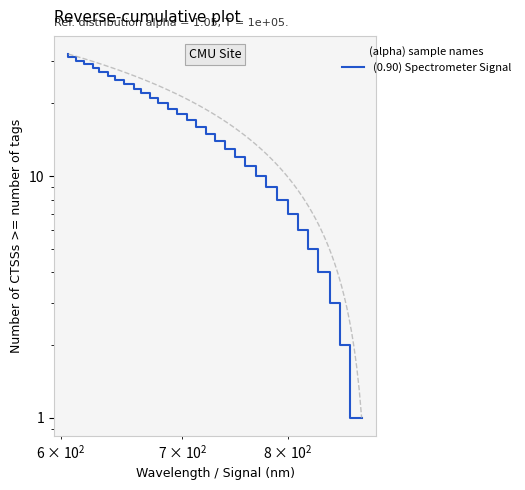

How many lines are shown in the chart?

1